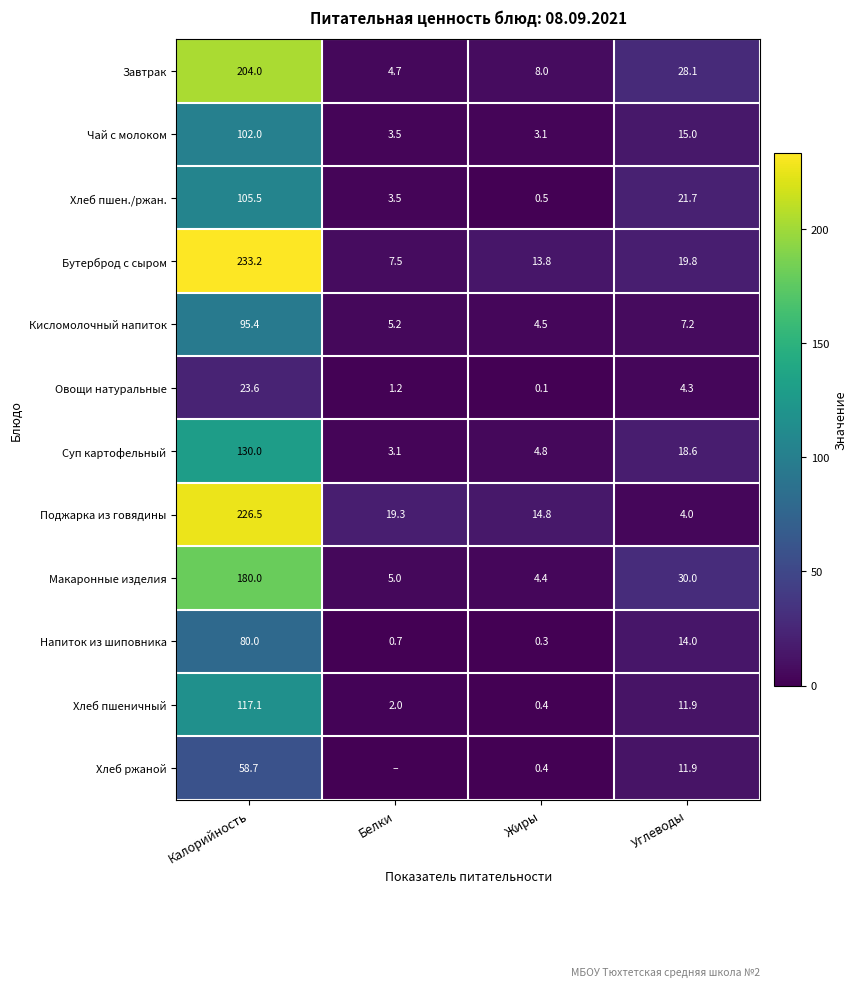

What is the difference between the highest and lowest values at Жиры?

14.7